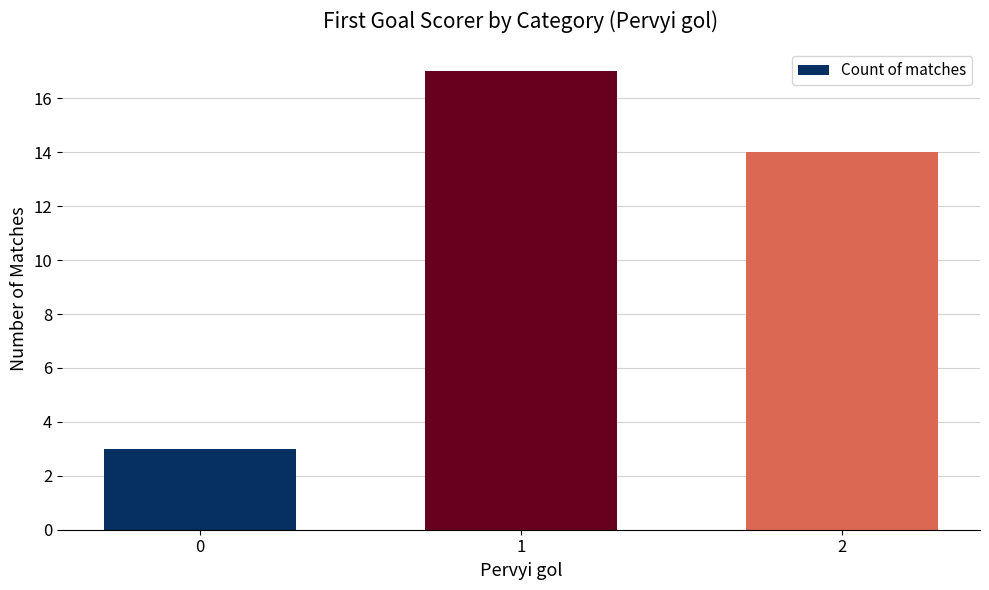

At which label is the value closest to 10?

2